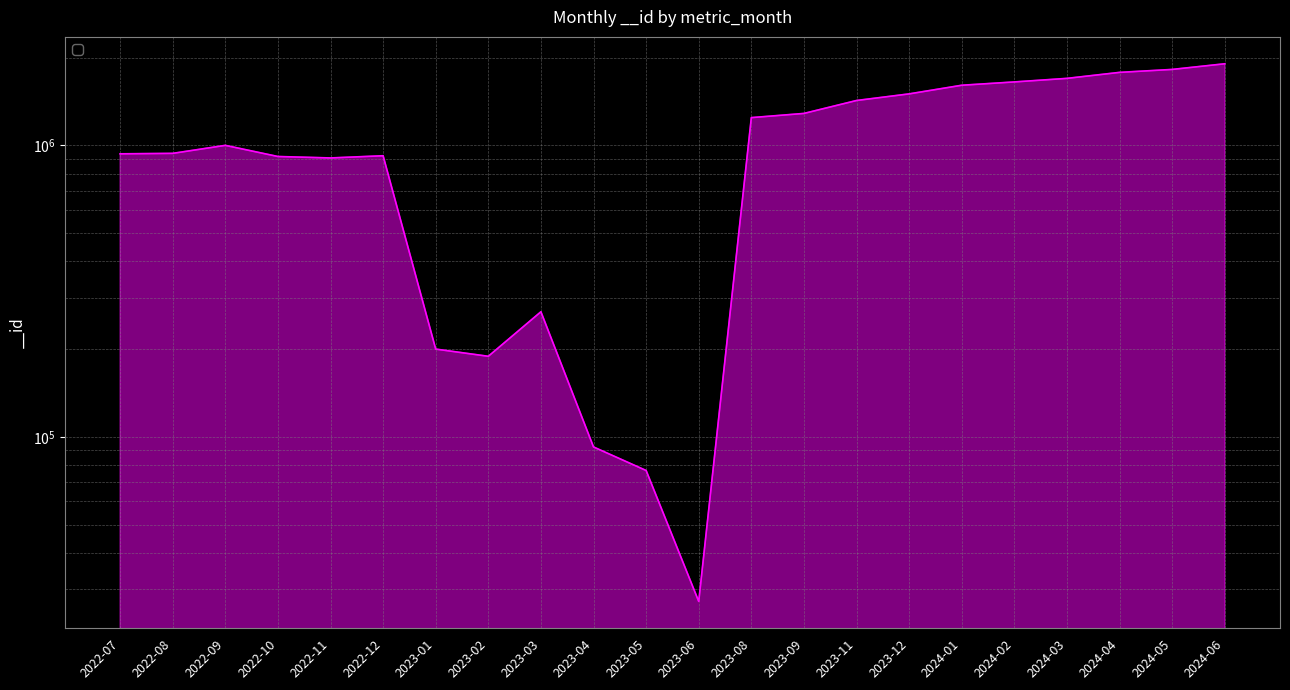

What is the label of the 18th point from the left?

2024-02